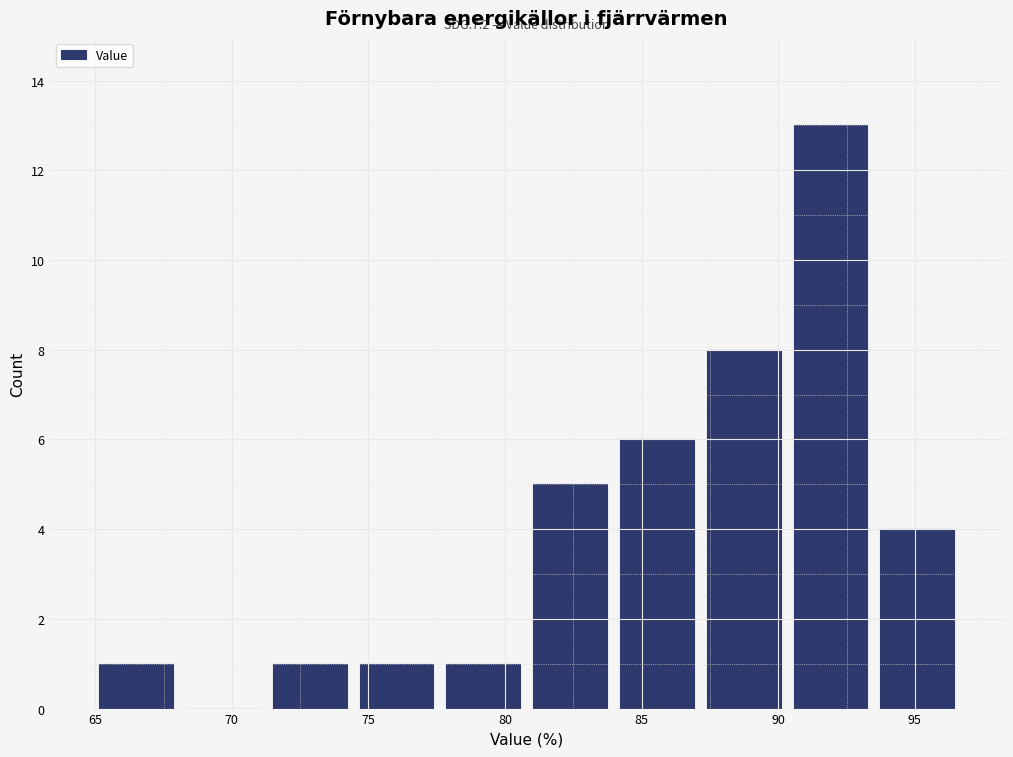

Which range on the x-axis has the tallest bar?

90.5 to 93.5